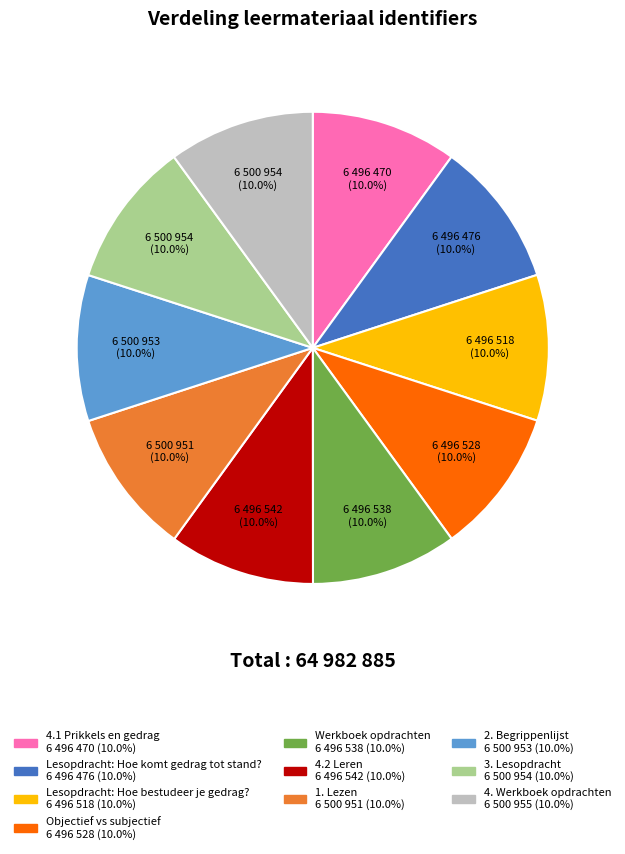

Approximately how many times larger is the value at Objectief vs subjectief compared to 2. Begrippenlijst?

1.0